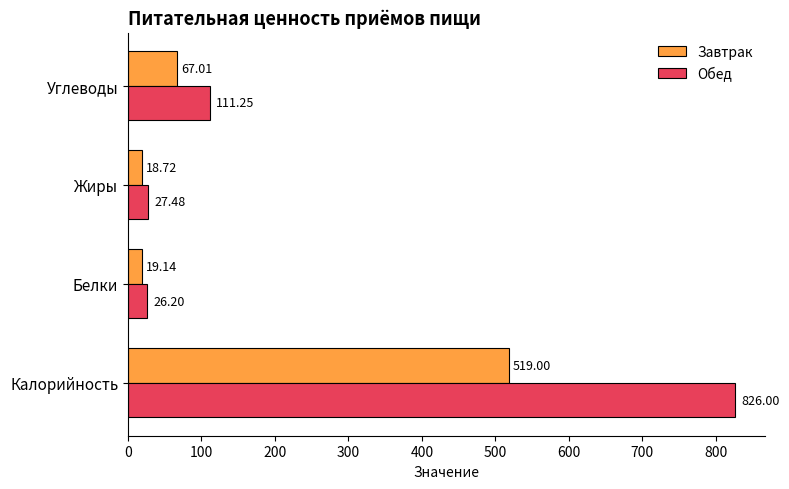

Which series has the largest range (max minus min)?

Обед